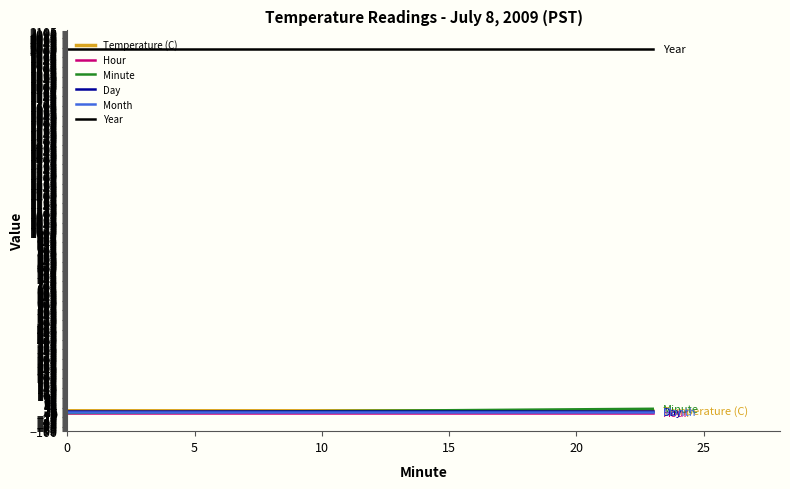

Which series has the largest total across all categories?

Year